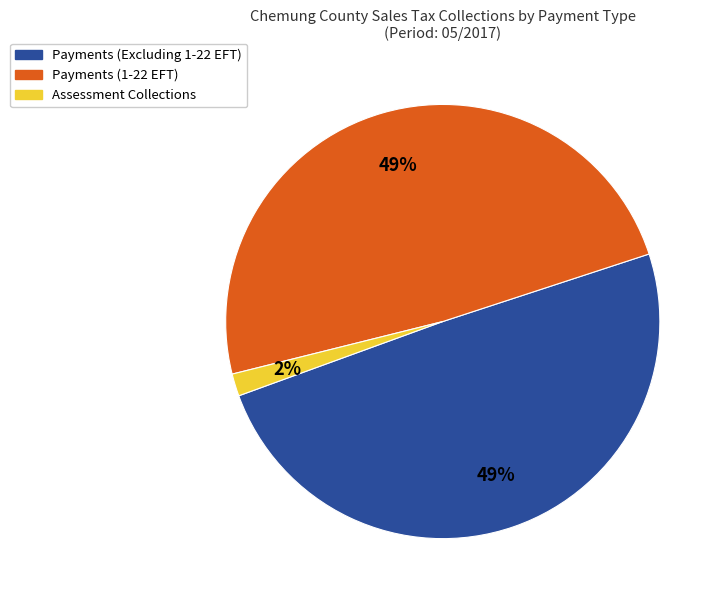

Is it true that Assessment Collections is 9% of the pie?

False